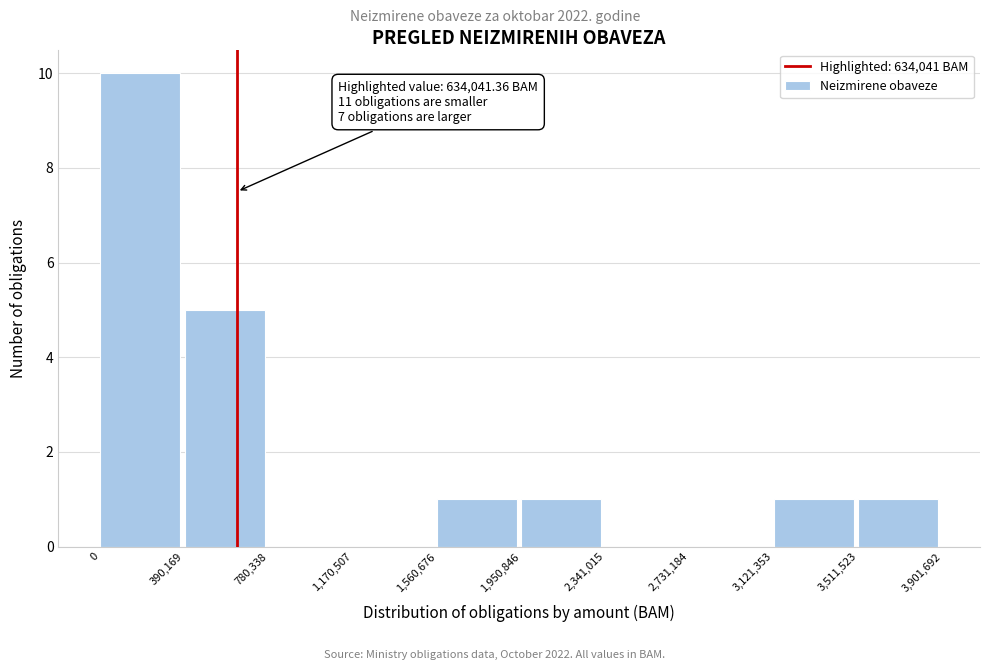

Which range on the x-axis has the tallest bar?

0 to 390,169